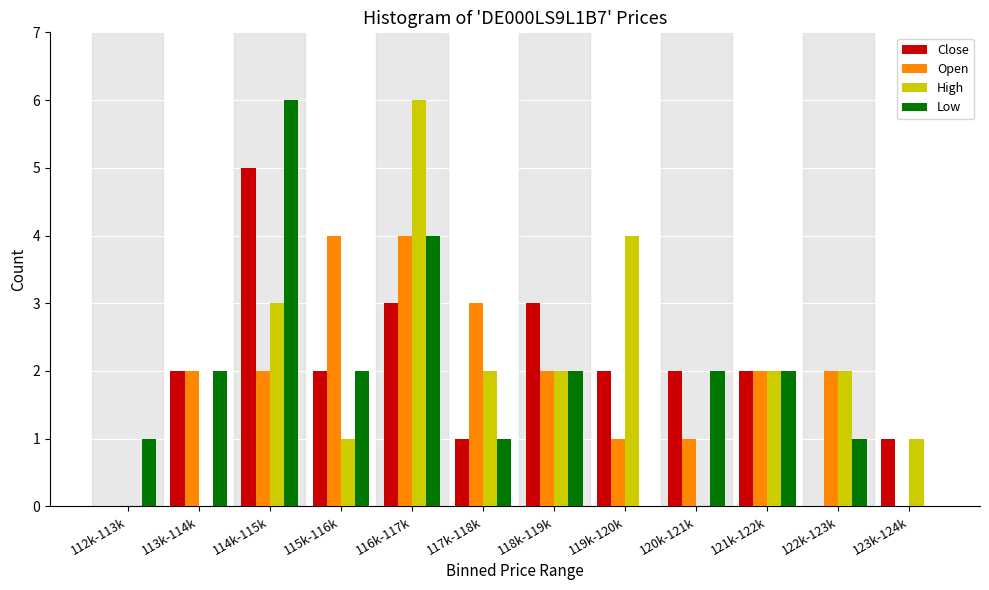

Is it true that Open equals 3 at 122k-123k?

False